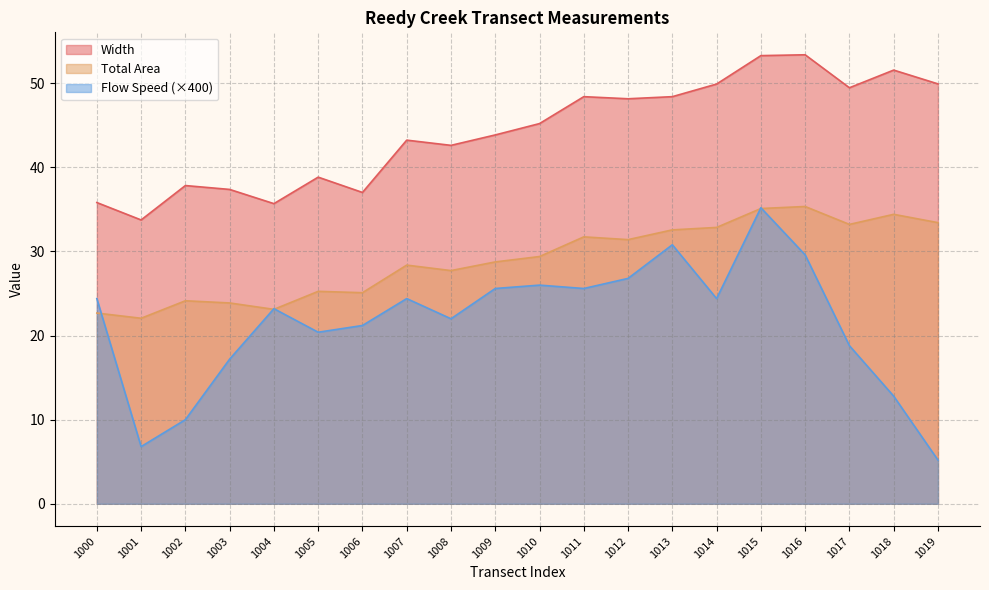

What is the value of the Width point at the 16th from the left?

53.3